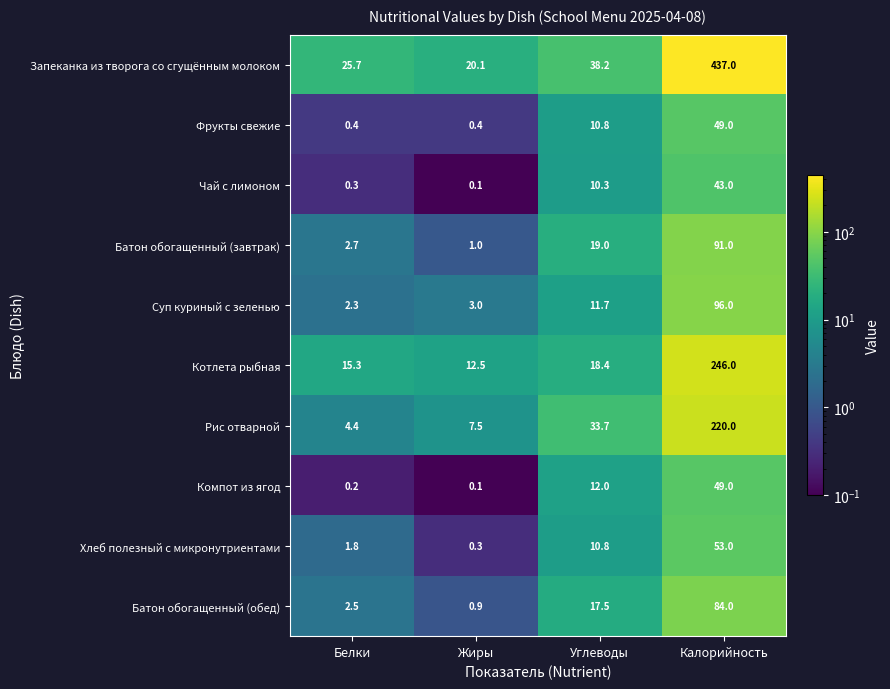

What is the smallest value displayed?

0.1